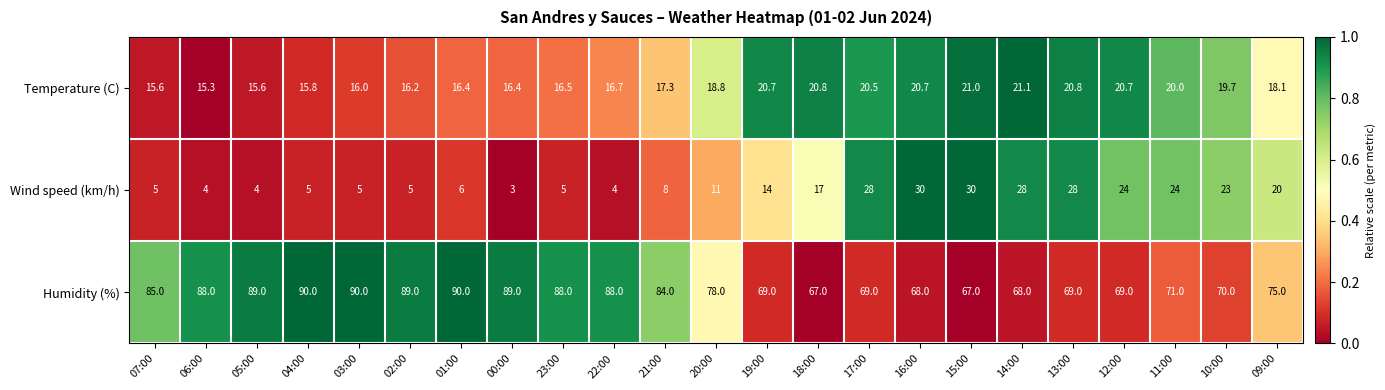

List the series in order of their peak value, highest first.

Humidity (%), Wind speed (km/h), Temperature (C)